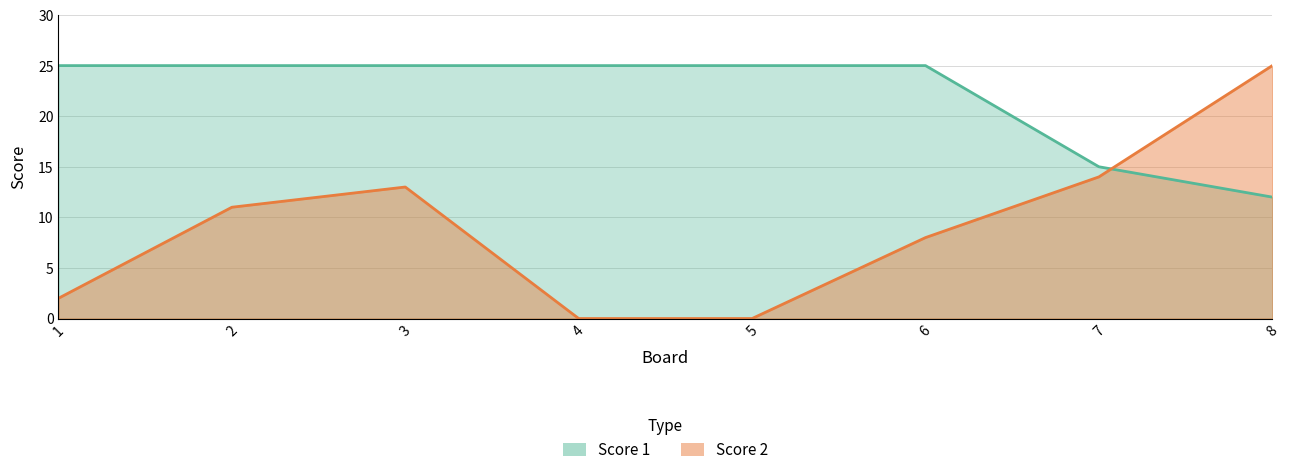

What is the difference between the maximum and minimum values in the Score 2 series?

25